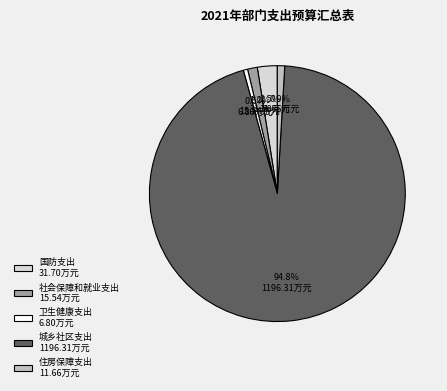

What is the largest slice in the pie chart?

城乡社区支出